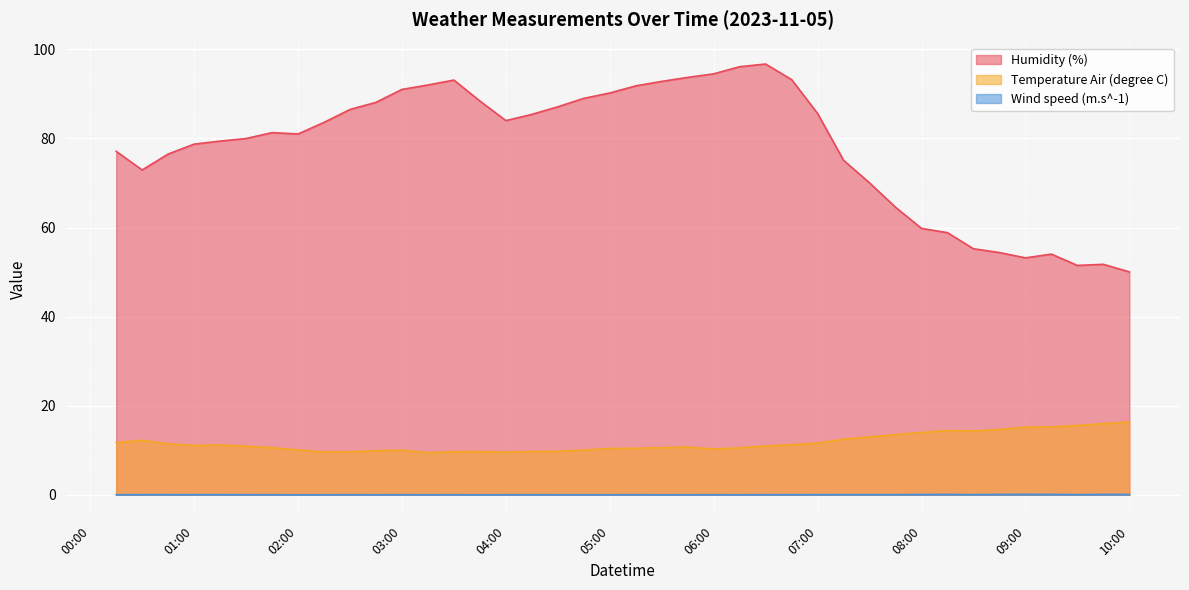

How many lines are shown in the chart?

3